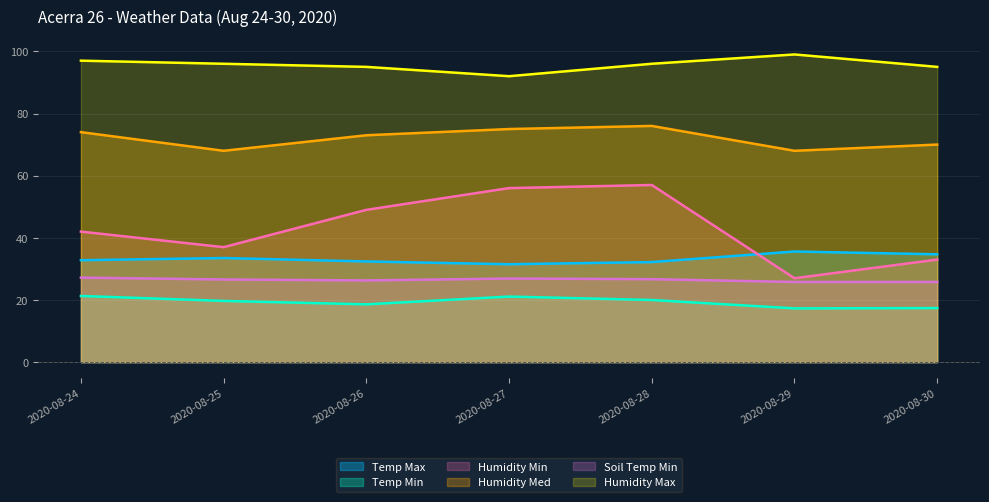

Reading left to right, list all the values displayed in this chart.

Temp Max: 2020-08-24=32.8	2020-08-25=33.5	2020-08-26=32.4	2020-08-27=31.5	2020-08-28=32.2	2020-08-29=35.6	2020-08-30=34.7
Temp Min: 2020-08-24=21.3	2020-08-25=19.7	2020-08-26=18.6	2020-08-27=21.1	2020-08-28=20.0	2020-08-29=17.3	2020-08-30=17.4
Humidity Min: 2020-08-24=42.0	2020-08-25=37.0	2020-08-26=49.0	2020-08-27=56.0	2020-08-28=57.0	2020-08-29=27.0	2020-08-30=33.0
Humidity Med: 2020-08-24=74.0	2020-08-25=68.0	2020-08-26=73.0	2020-08-27=75.0	2020-08-28=76.0	2020-08-29=68.0	2020-08-30=70.0
Soil Temp Min: 2020-08-24=27.2	2020-08-25=26.6	2020-08-26=26.3	2020-08-27=26.9	2020-08-28=26.7	2020-08-29=25.8	2020-08-30=25.8
Humidity Max: 2020-08-24=97.0	2020-08-25=96.0	2020-08-26=95.0	2020-08-27=92.0	2020-08-28=96.0	2020-08-29=99.0	2020-08-30=95.0